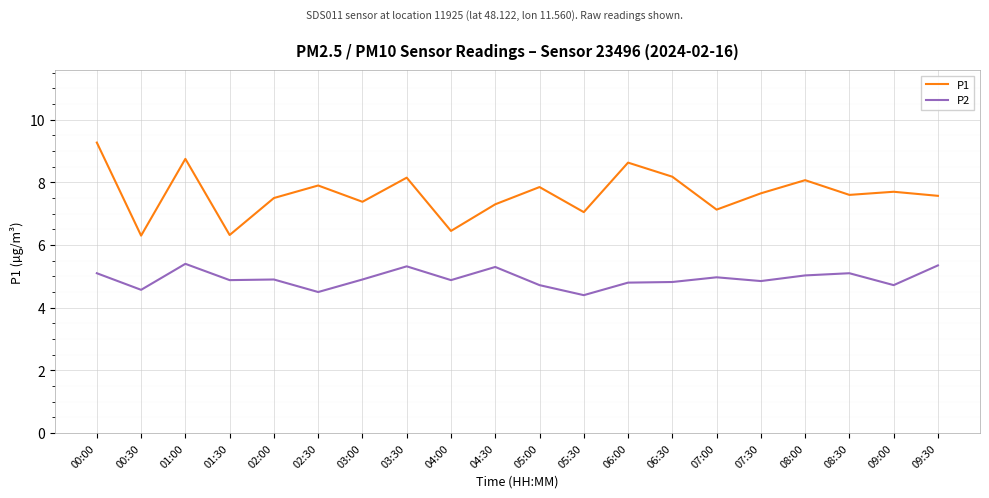

The value of P2 at 04:30 is 5.3. True or false?

True